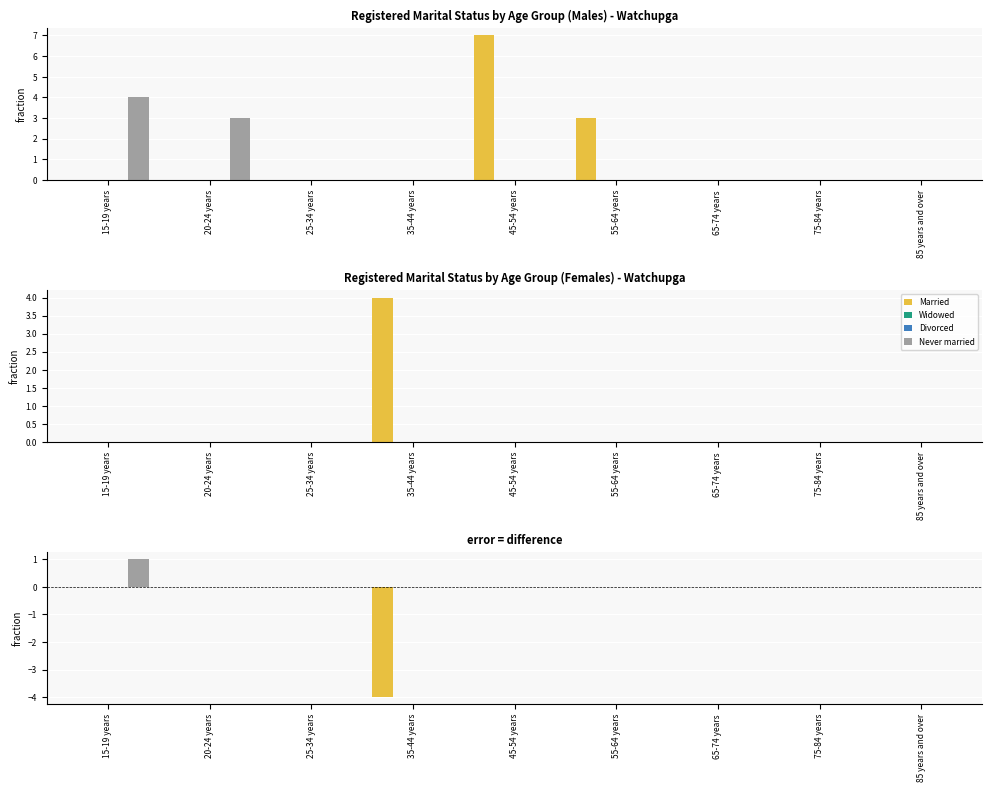

Rank the series at 85 years and over from lowest to highest value.

Married, Widowed, Divorced, Never married